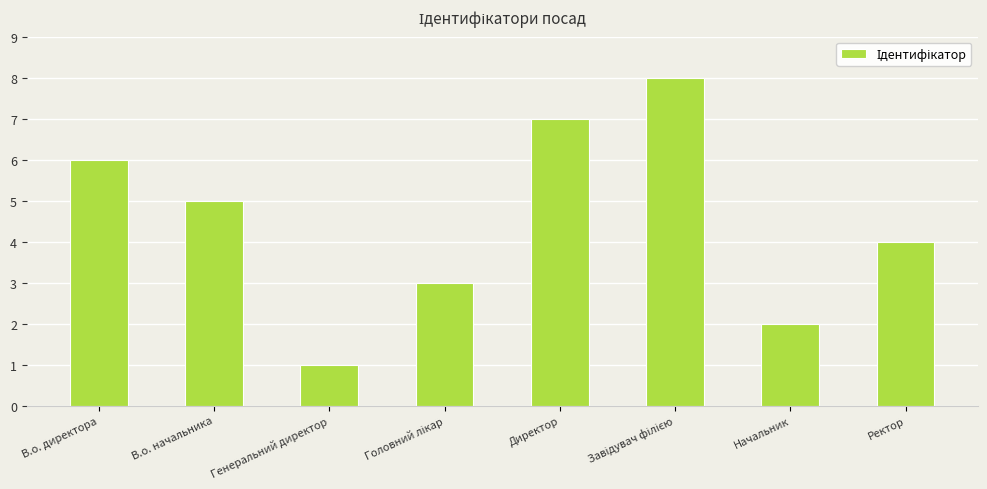

Does the chart contain stacked bars?

No